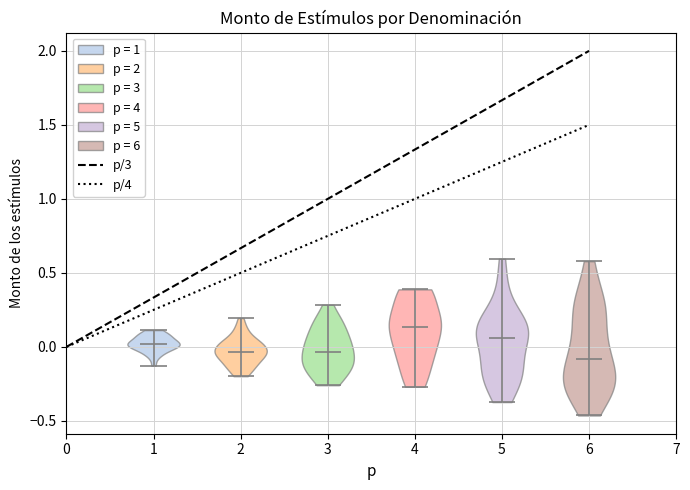

Reading left to right, read every violin against the y-axis: where its median line is, and the lowest and highest points it reaches. The values are not printed on the chart, so give them approximately, as read against the axis.

1: median line 0.00, lowest point -0.15, highest point 0.10
2: median line -0.05, lowest point -0.20, highest point 0.20
3: median line -0.05, lowest point -0.25, highest point 0.30
4: median line 0.15, lowest point -0.25, highest point 0.40
5: median line 0.05, lowest point -0.35, highest point 0.60
6: median line -0.10, lowest point -0.45, highest point 0.60